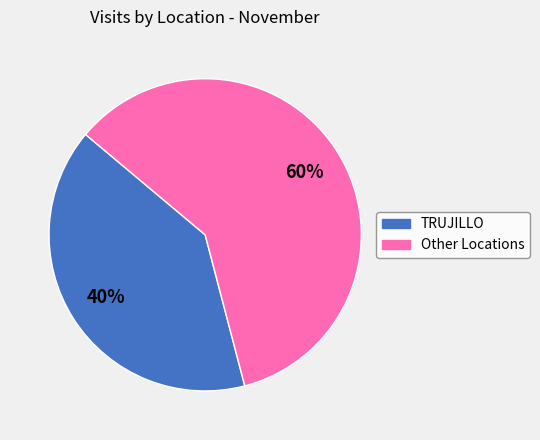

To the nearest percent, what is the average slice percentage?

50%